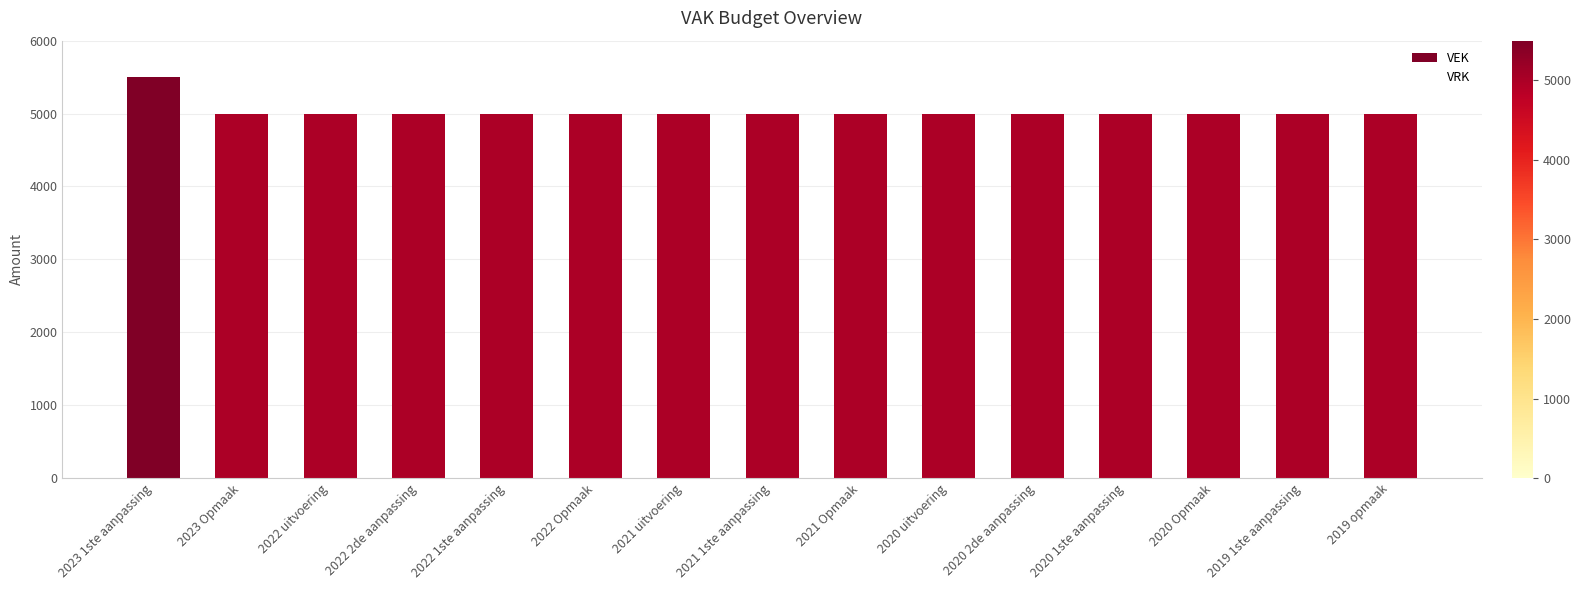

The value of VRK at 2021 uitvoering is -1890. True or false?

False